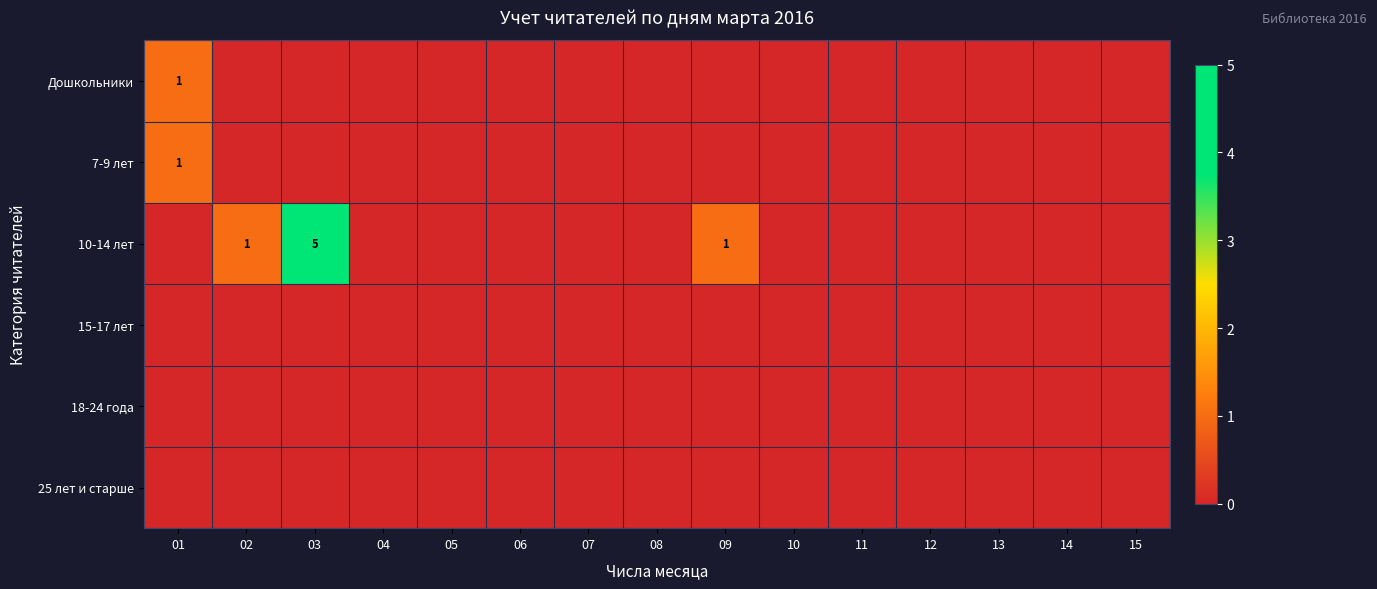

How many data points in Дошкольники are above 0?

1